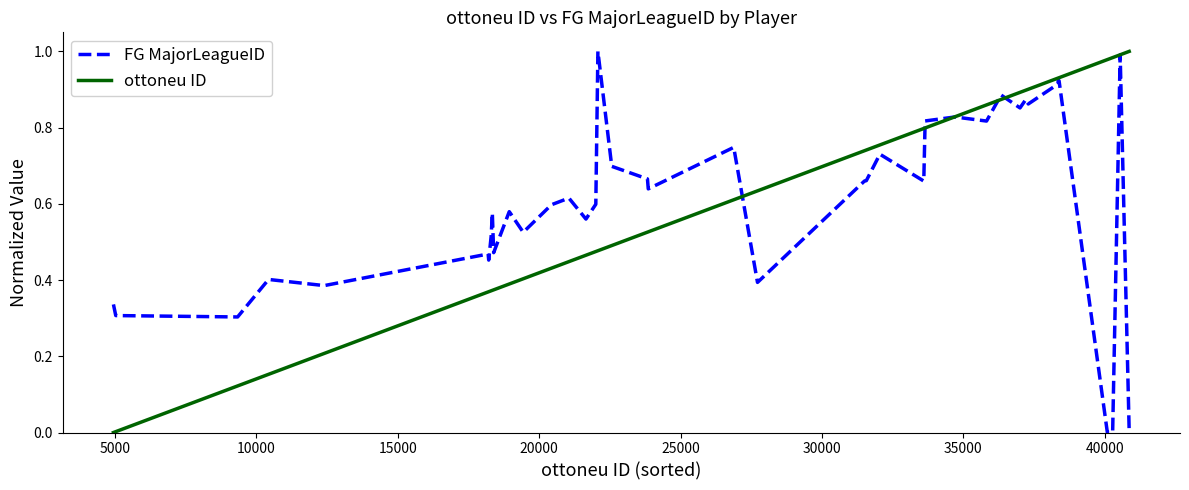

Which series has the largest total across all categories?

FG MajorLeagueID